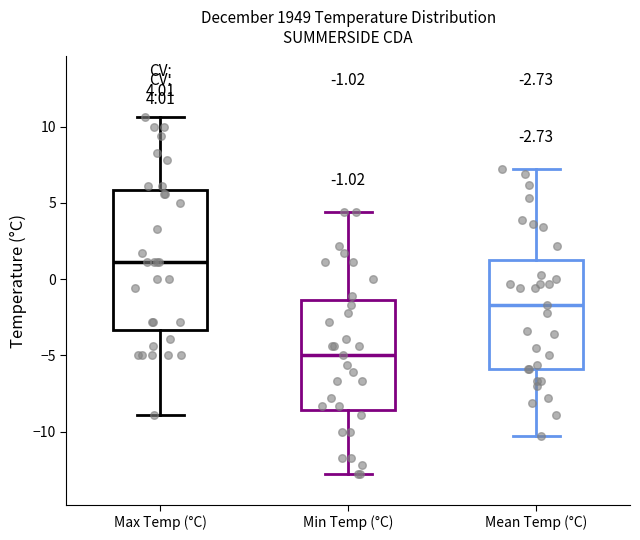

Comparing the boxes themselves (not the whiskers), which one is the tallest?

Max Temp (°C)